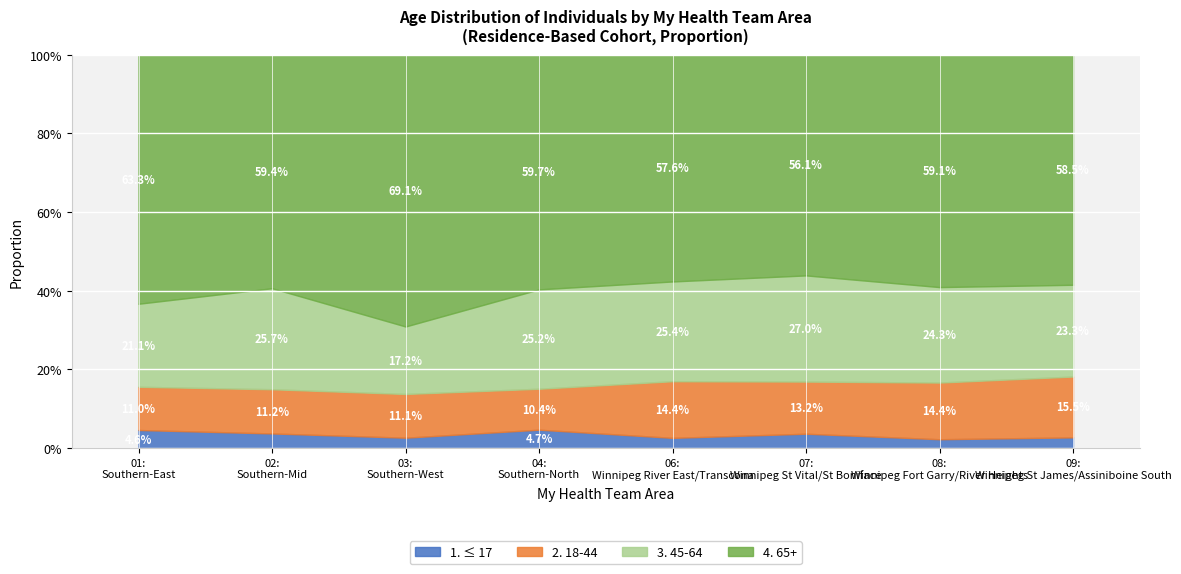

True or false: 2. 18-44 and 3. 45-64 cross at least once.

False